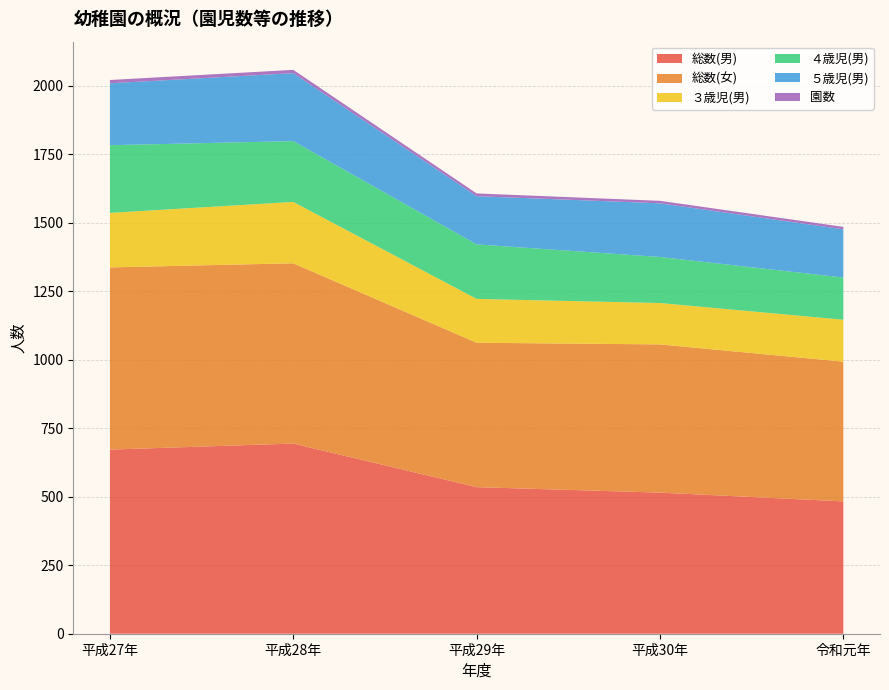

Reading left to right, list all the values displayed in this chart.

総数(男): 平成27年=672	平成28年=694	平成29年=535	平成30年=515	令和元年=483
総数(女): 平成27年=665	平成28年=658	平成29年=527	平成30年=541	令和元年=510
３歳児(男): 平成27年=199	平成28年=224	平成29年=160	平成30年=151	令和元年=153
４歳児(男): 平成27年=247	平成28年=222	平成29年=199	平成30年=168	令和元年=154
５歳児(男): 平成27年=226	平成28年=248	平成29年=176	平成30年=196	令和元年=176
園数: 平成27年=12	平成28年=12	平成29年=10	平成30年=9	令和元年=9